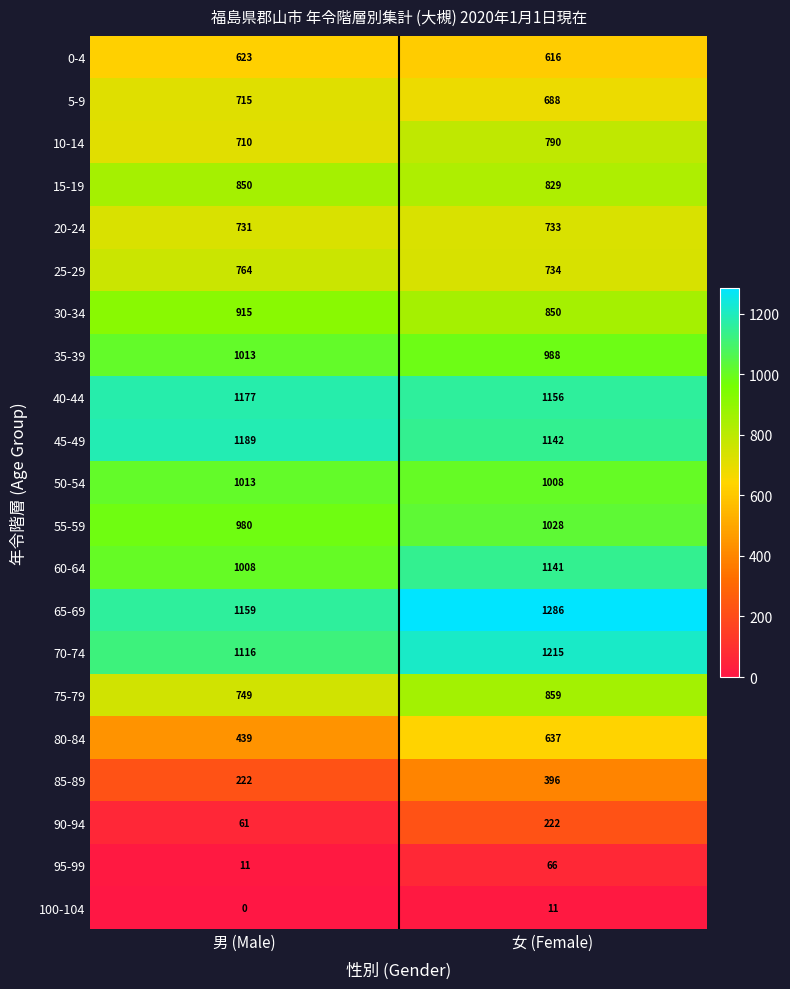

List the labels in order of 75-79 value, smallest first.

男 (Male), 女 (Female)